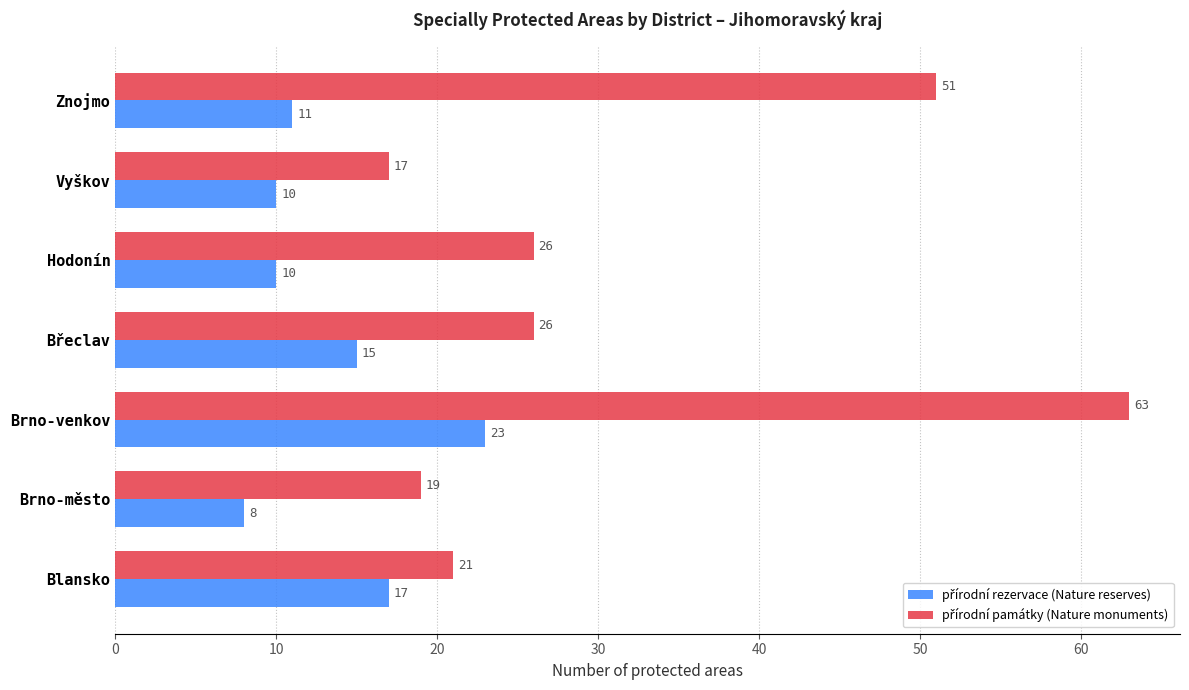

What is the spread (max minus min) of values at Brno-venkov?

40